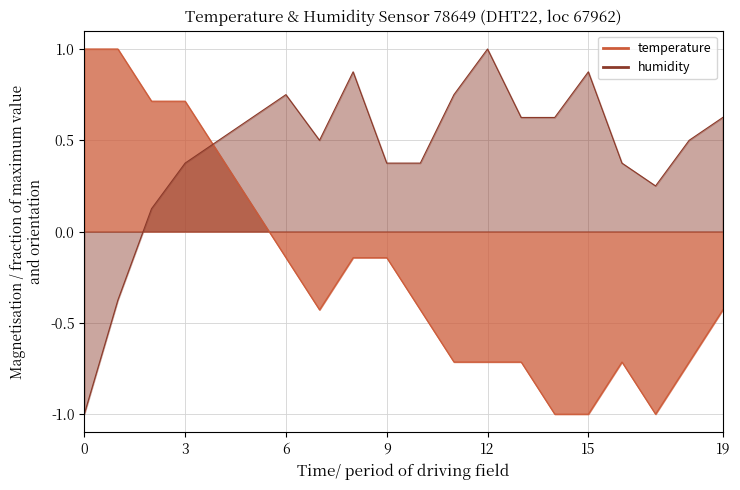

Reading right to left, list all the values displayed in this chart.

temperature: -0.4	-0.7	-1.0	-0.7	-1.0	-1.0	-0.7	-0.7	-0.7	-0.4	-0.1	-0.1	-0.4	-0.1	0.1	0.4	0.7	0.7	1.0	1.0
humidity: 0.6	0.5	0.3	0.4	0.9	0.6	0.6	1.0	0.7	0.4	0.4	0.9	0.5	0.7	0.6	0.5	0.4	0.1	-0.4	-1.0